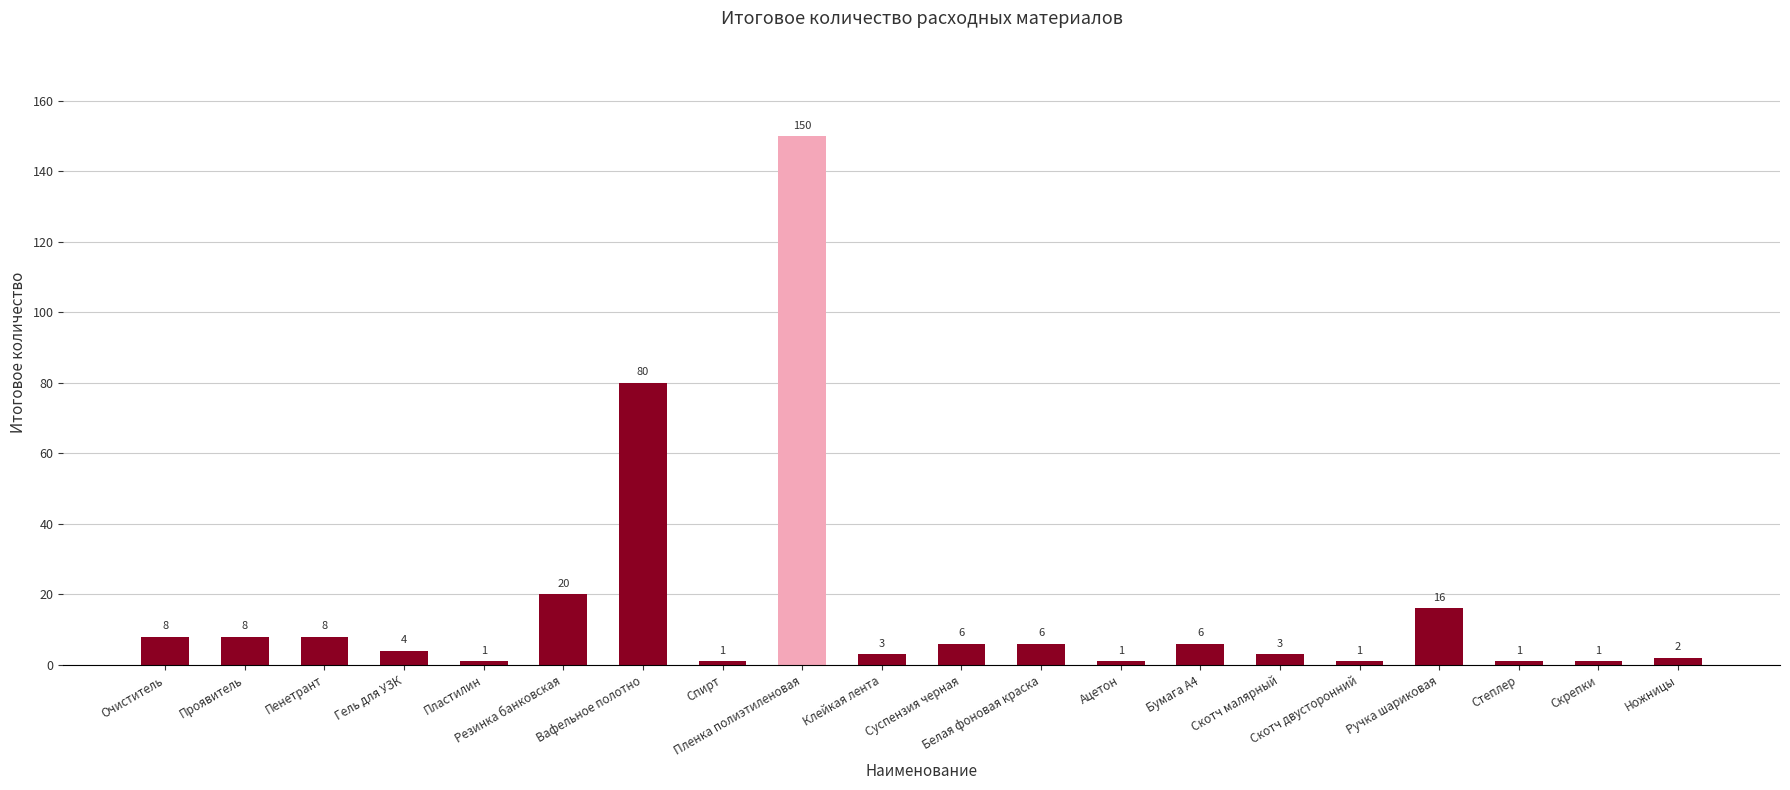

Reading left to right, transcribe all the data shown in this chart.

8	8	8	4	1	20	80	1	150	3	6	6	1	6	3	1	16	1	1	2